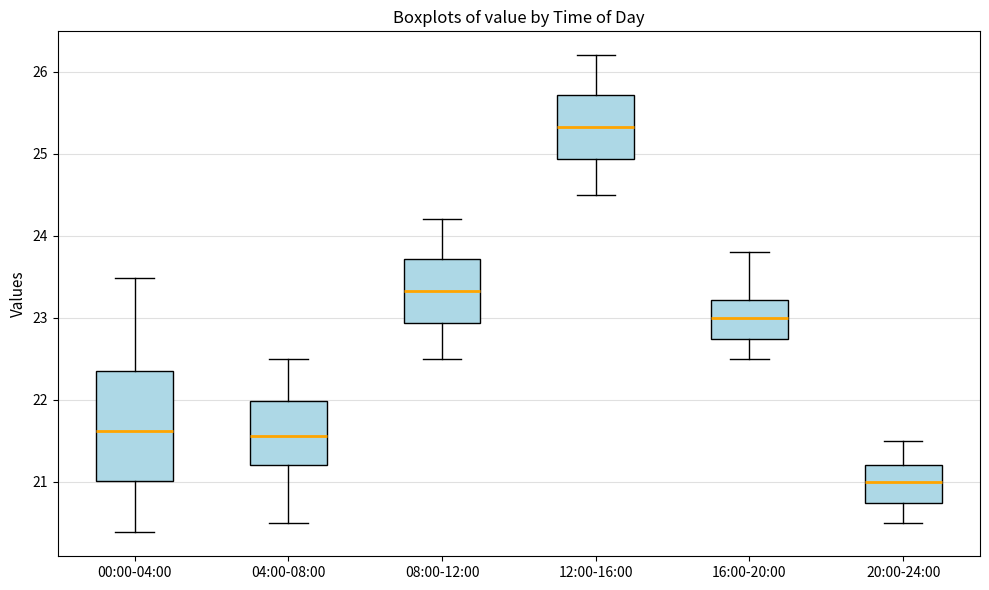

Comparing the boxes themselves (not the whiskers), which one is the tallest?

00:00-04:00